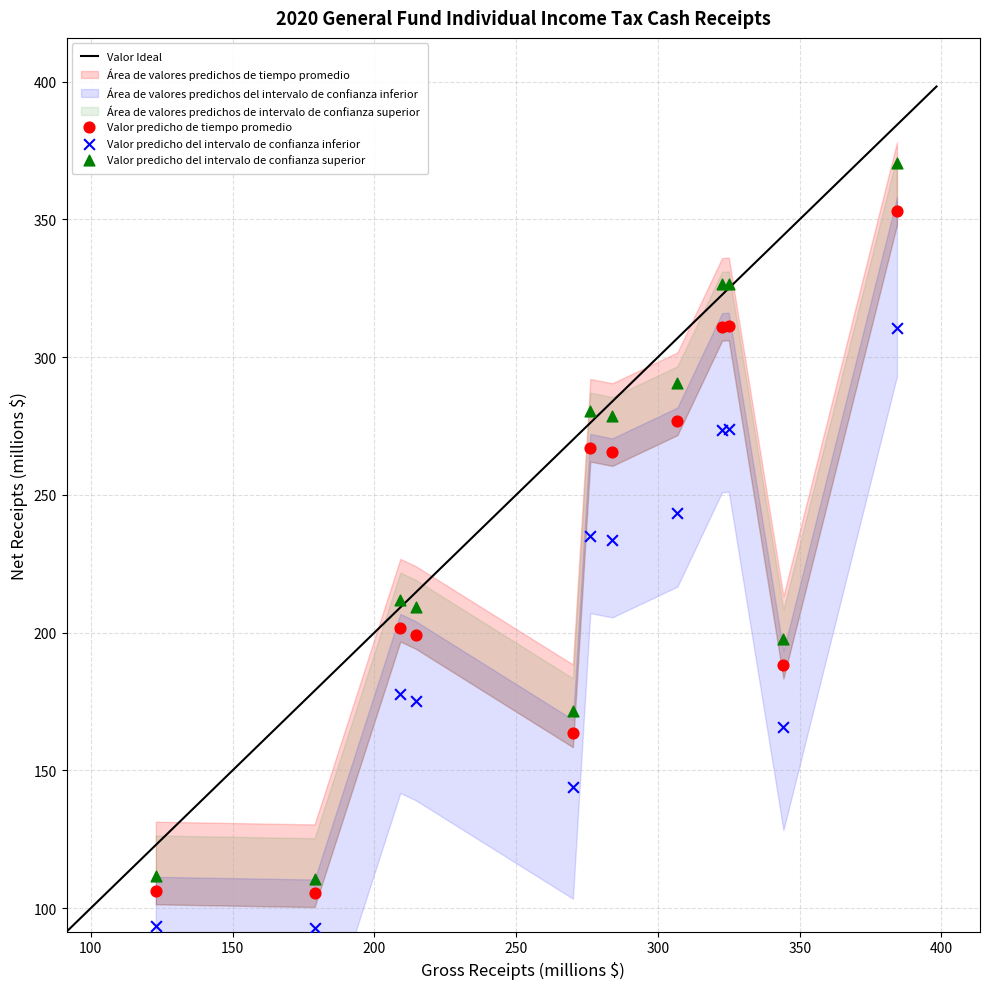

What is the X range (max minus min) for the scatter plot?

261.4